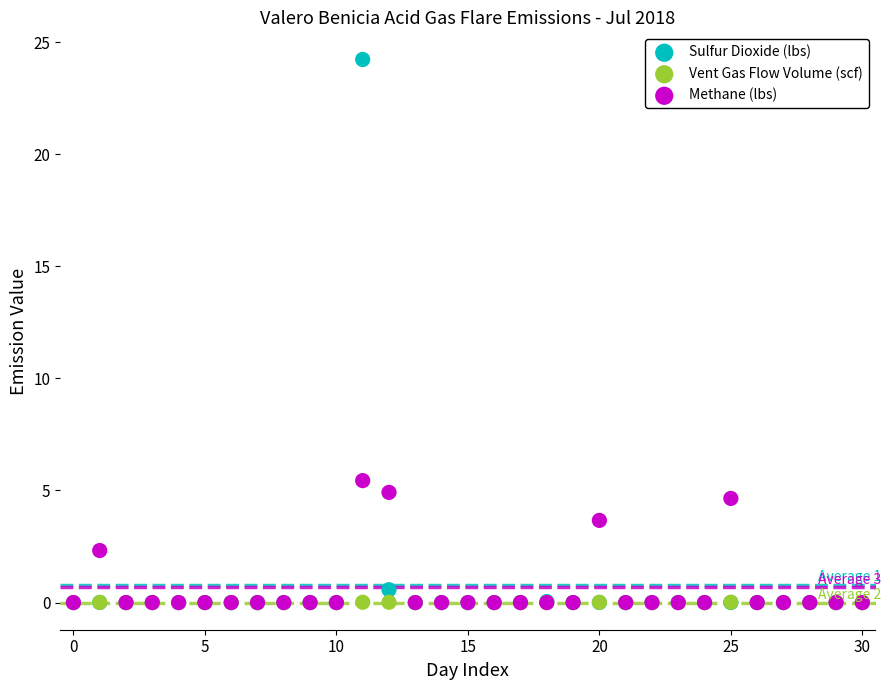

Across all series, what Y value is closest to 12?

5.4